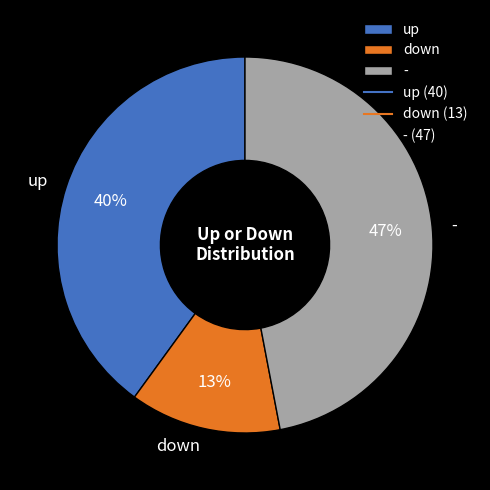

Does any single category account for the majority?

No